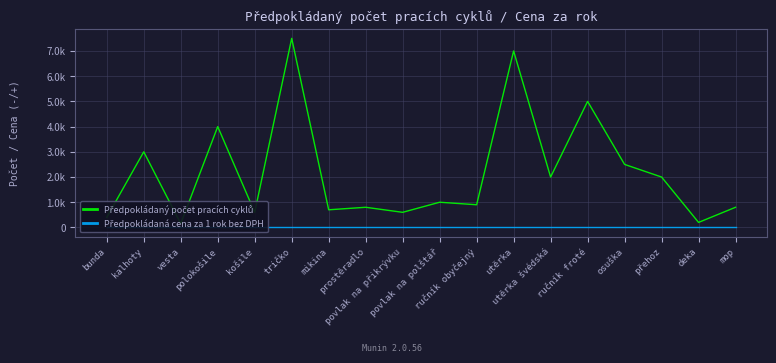

Reading right to left, what are all the values shown in this chart?

Předpokládaný počet pracích cyklů: 800	200	2000	2500	5000	2000	7000	900	1000	600	800	700	7500	600	4000	150	3000	400
Předpokládaná cena za 1 rok bez DPH: 0	0	0	0	0	0	0	0	0	0	0	0	0	0	0	0	0	0